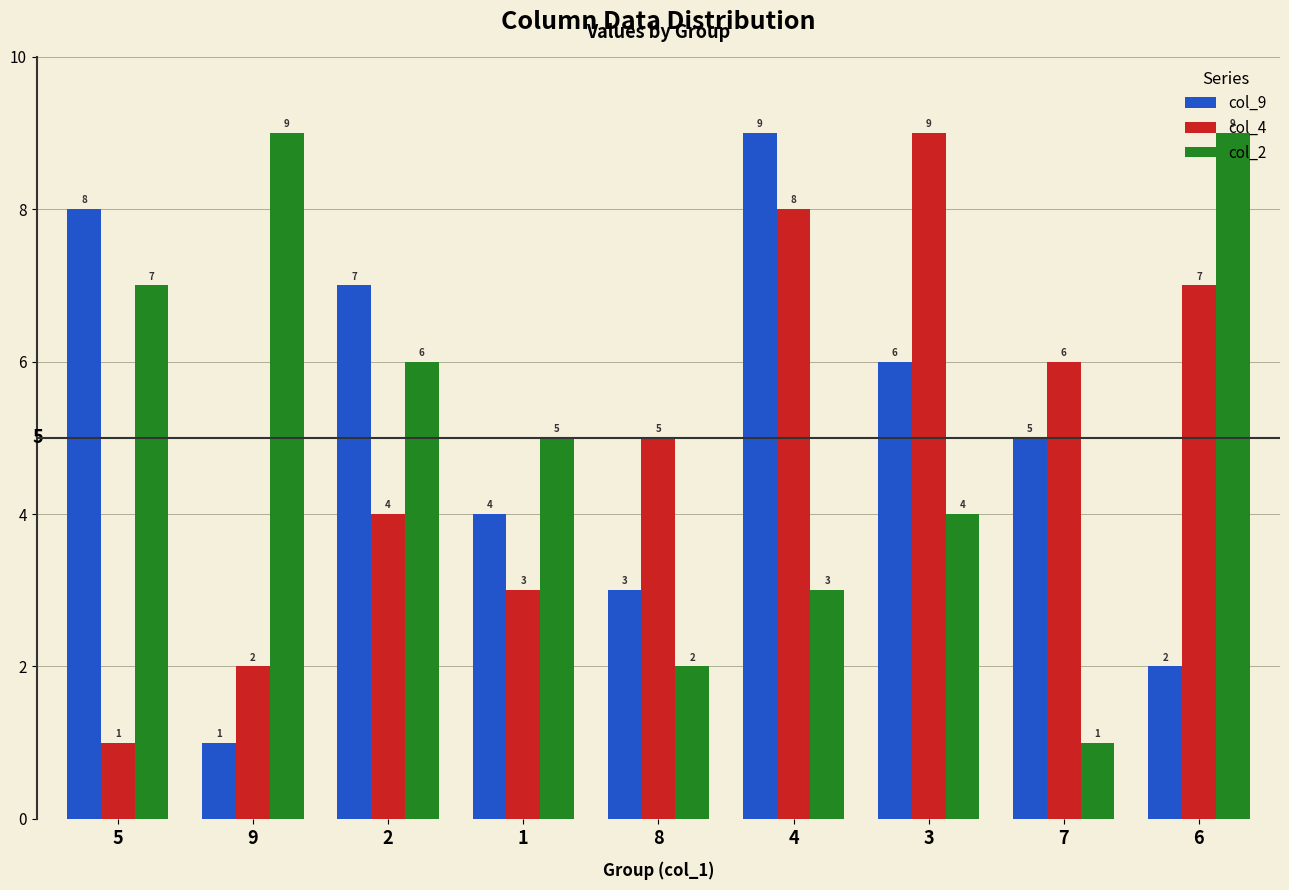

What are all the series names shown in the legend?

col_9, col_4, col_2